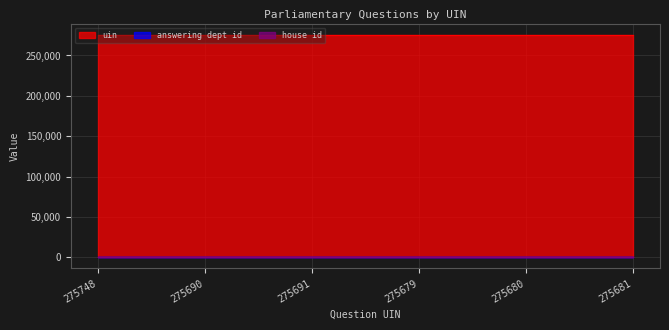

What is the minimum value for answering dept id?

60